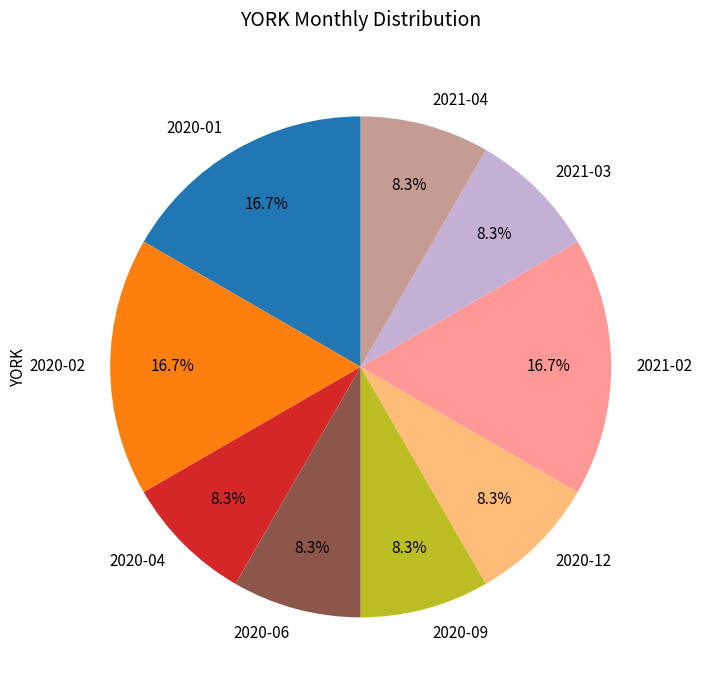

The 2020-12 slice represents 8% of the pie. True or false?

True